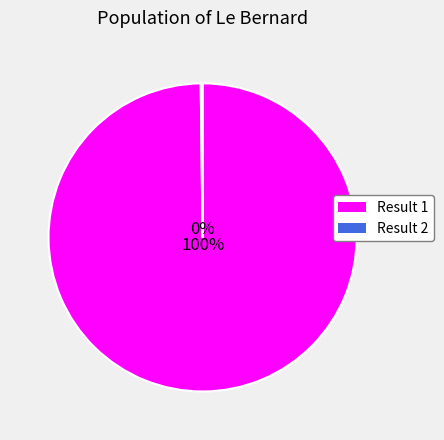

How many segments does this pie chart have?

2